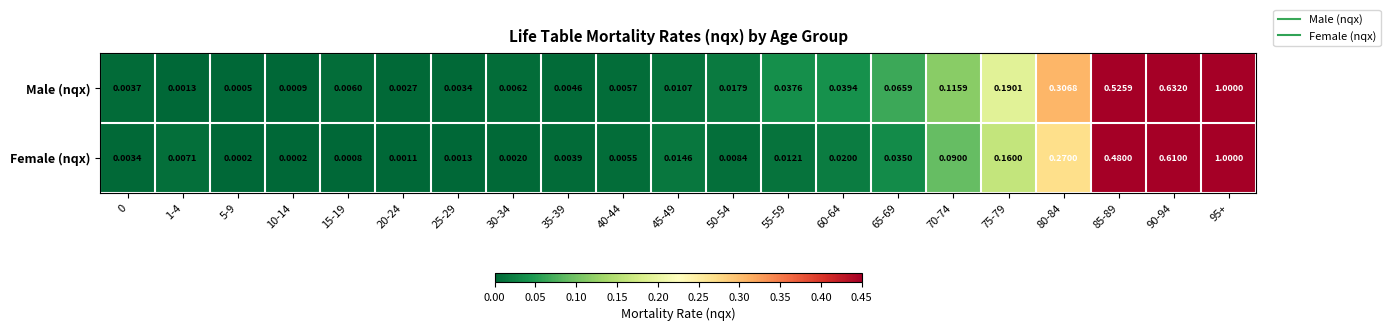

Which series has the largest range (max minus min)?

Female (nqx)